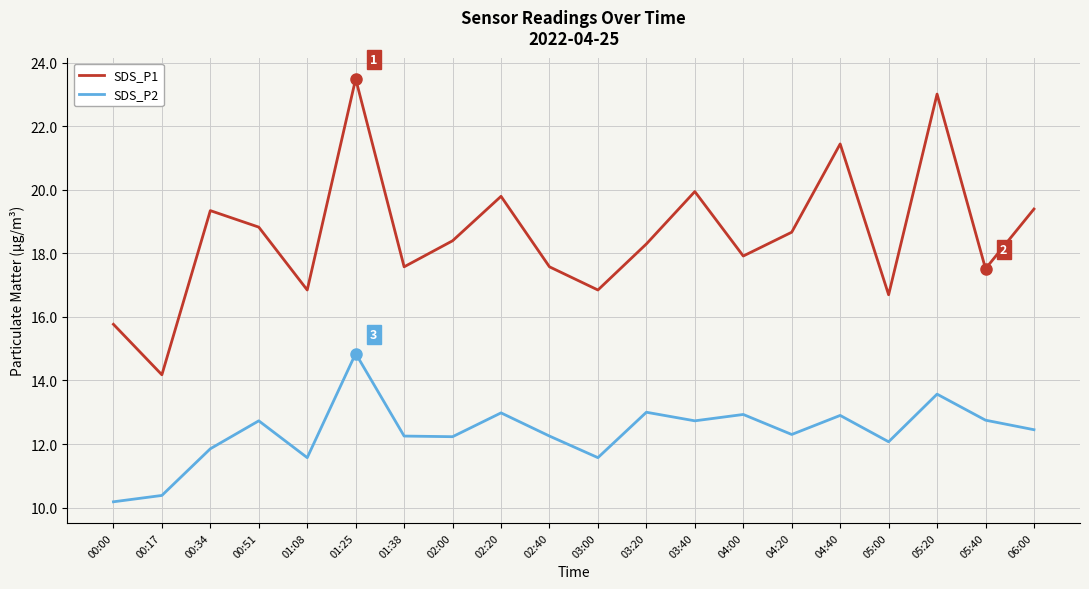

What position from the left is 03:20?

12